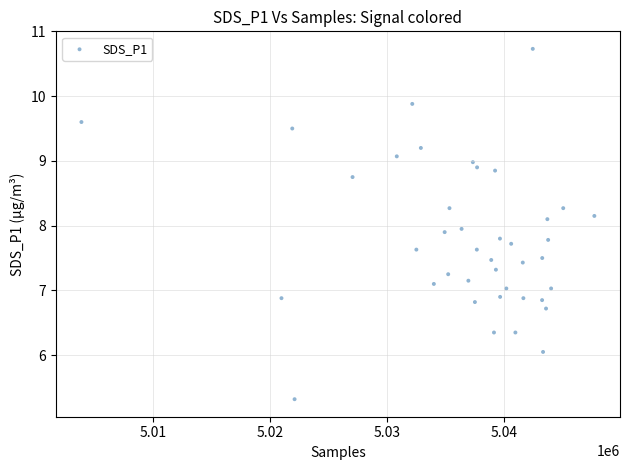

What is the range of X values (max minus min)?

43803.0